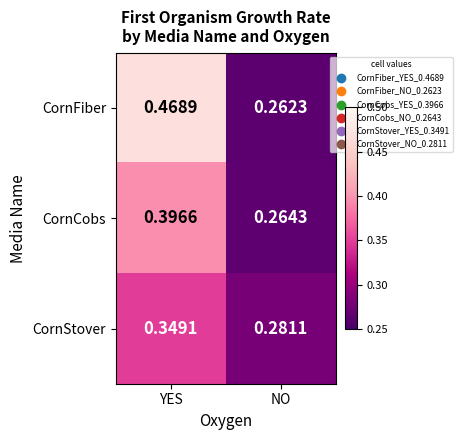

List the series in order of their overall mean, highest first.

CornFiber, CornCobs, CornStover